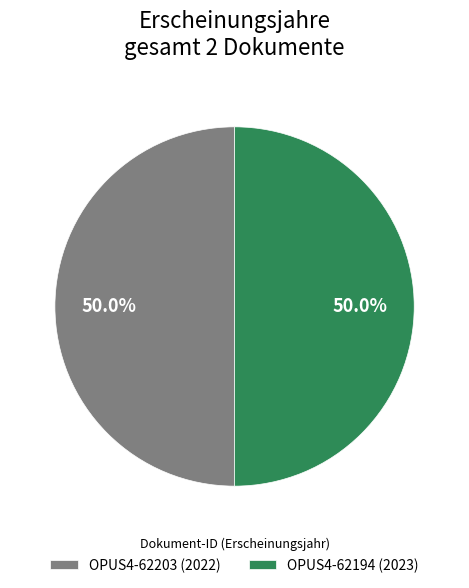

The OPUS4-62203 slice represents 50% of the pie. True or false?

True